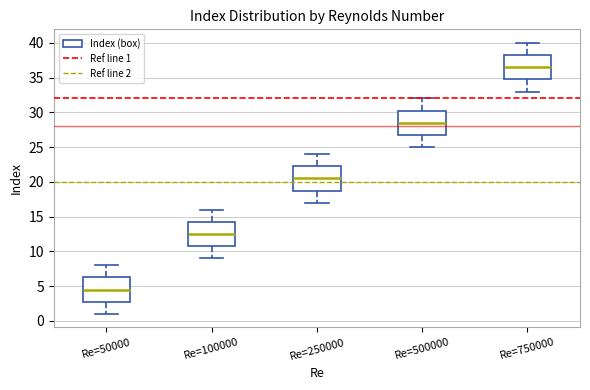

Which box's median line is the highest?

Re=750000